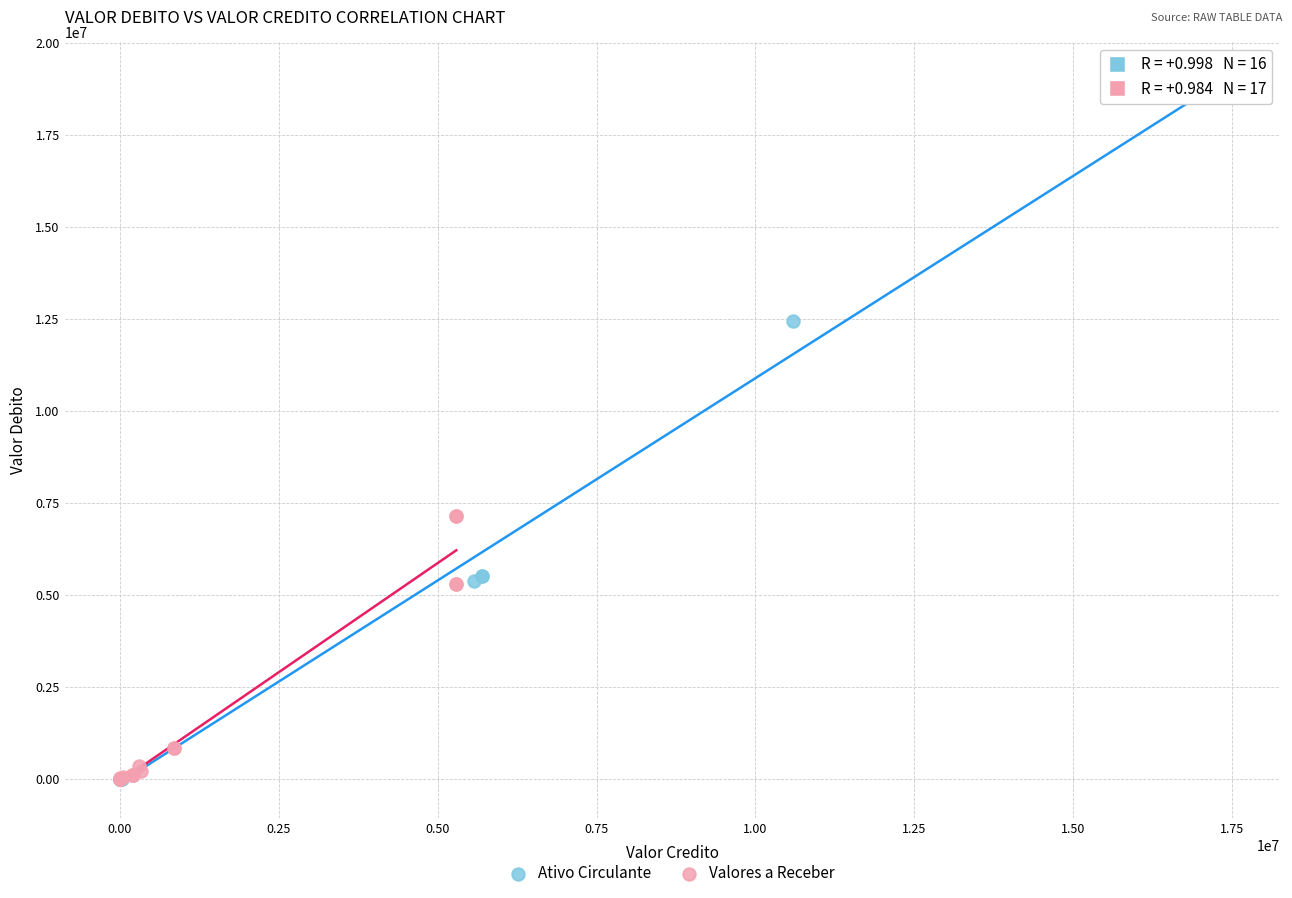

Which series has the largest Y range (max minus min)?

Ativo Circulante